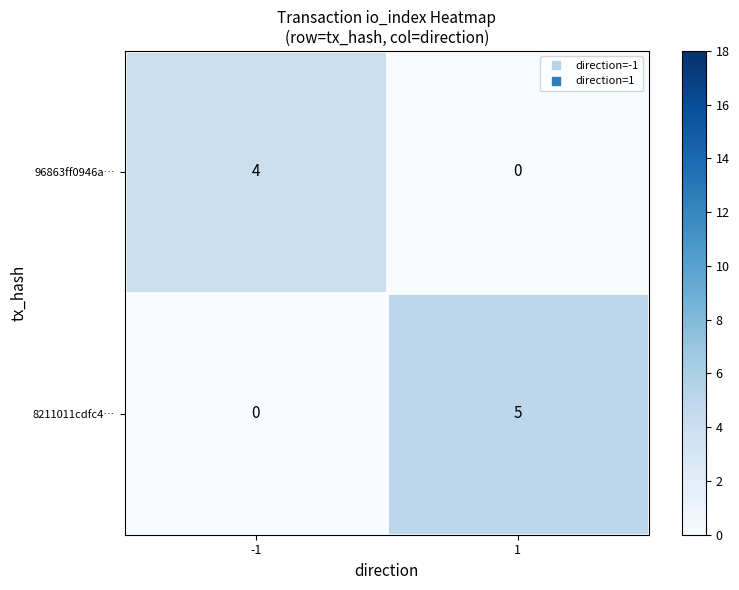

What is the maximum value shown in the chart?

5